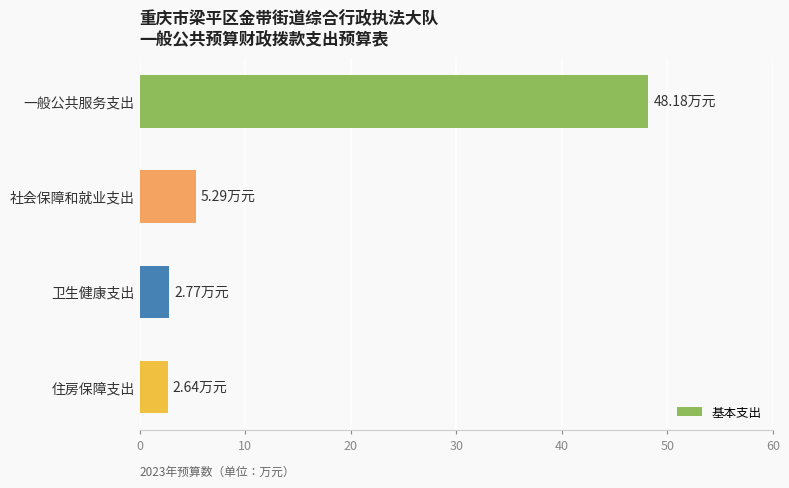

What is the maximum value shown in the chart?

48.2